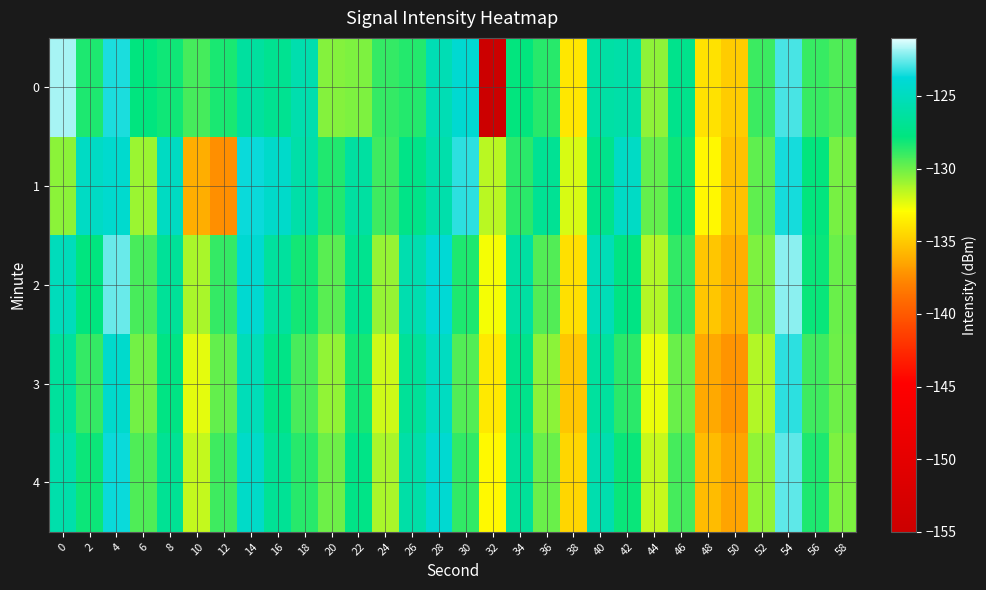

What is the spread (max minus min) of values at 22?

4.0